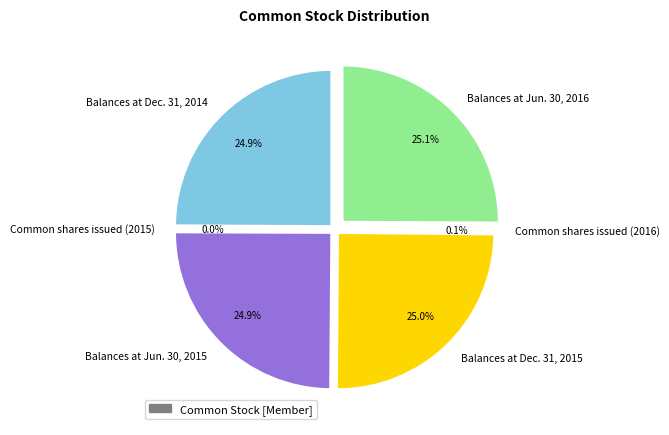

To the nearest percent, what percentage of the pie is Balances at Dec. 31, 2014?

25%